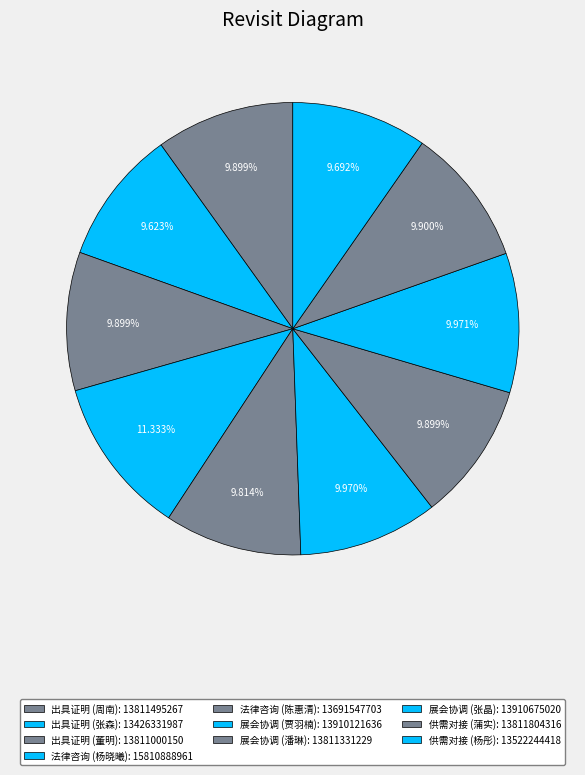

Count the number of slices in the pie.

10